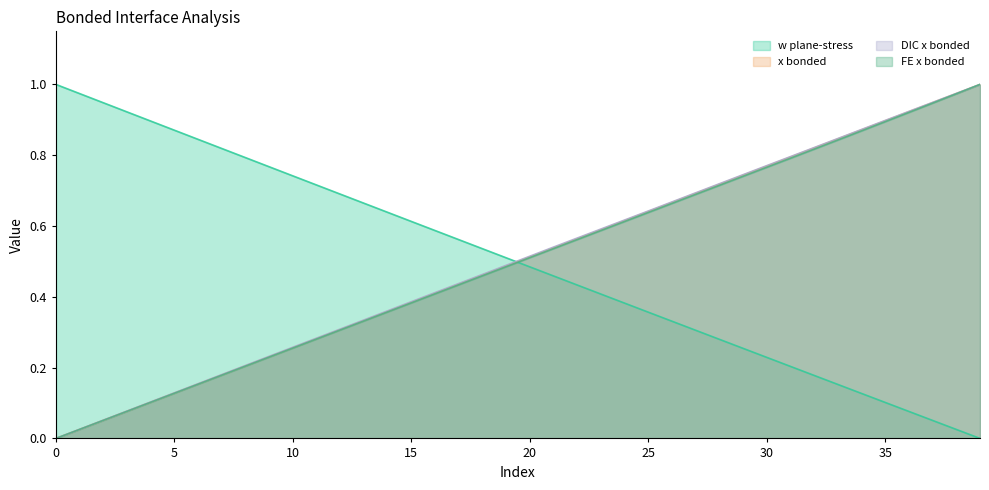

True or false: x bonded and DIC x bonded intersect in this chart.

False